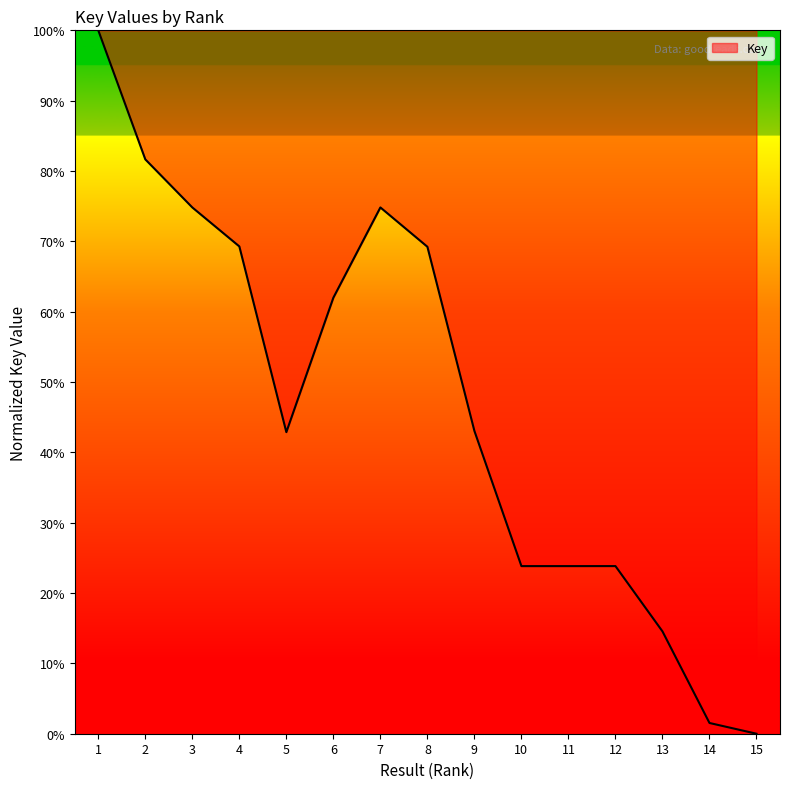

The value at 4 is 69.3. True or false?

True